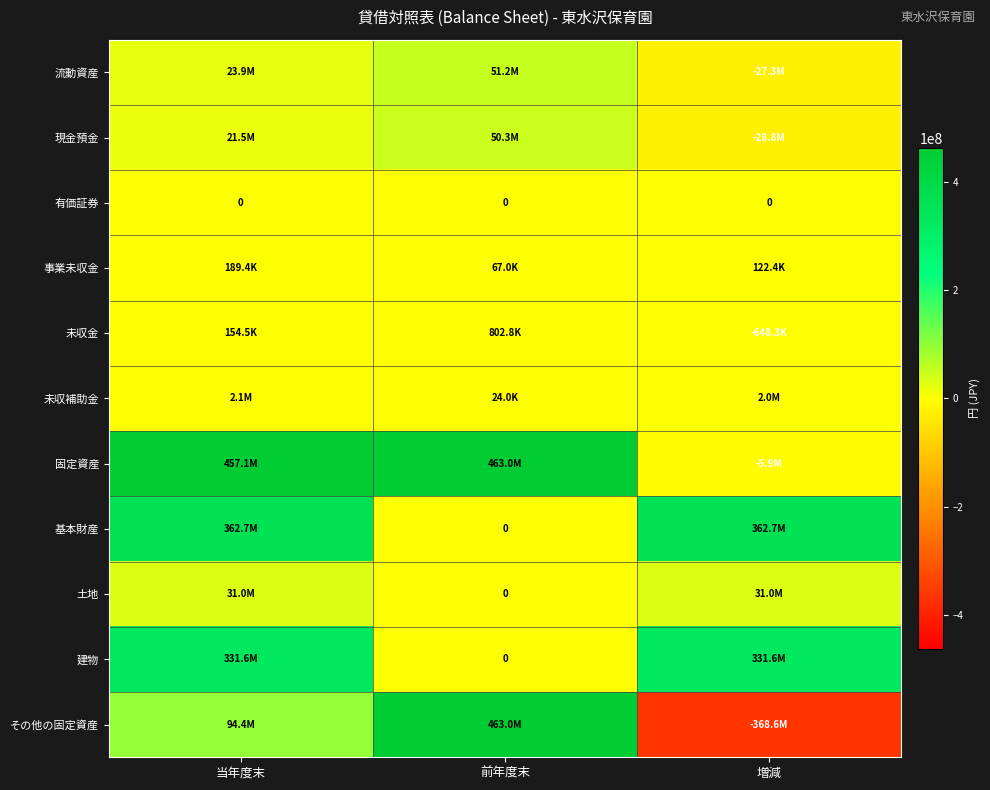

List the series in order of their peak value, lowest first.

有価証券, 事業未収金, 未収金, 未収補助金, 土地, 現金預金, 流動資産, 建物, 基本財産, 固定資産, その他の固定資産